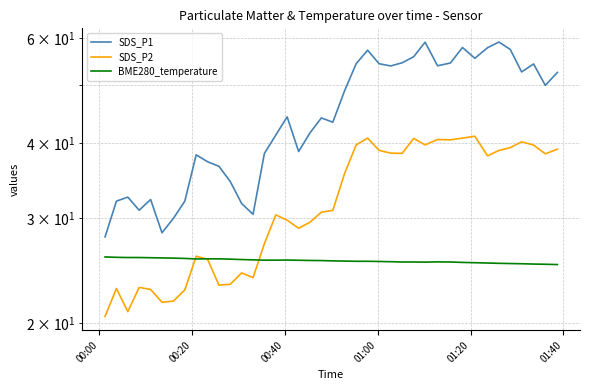

Does the chart display data point markers on the line(s)?

No